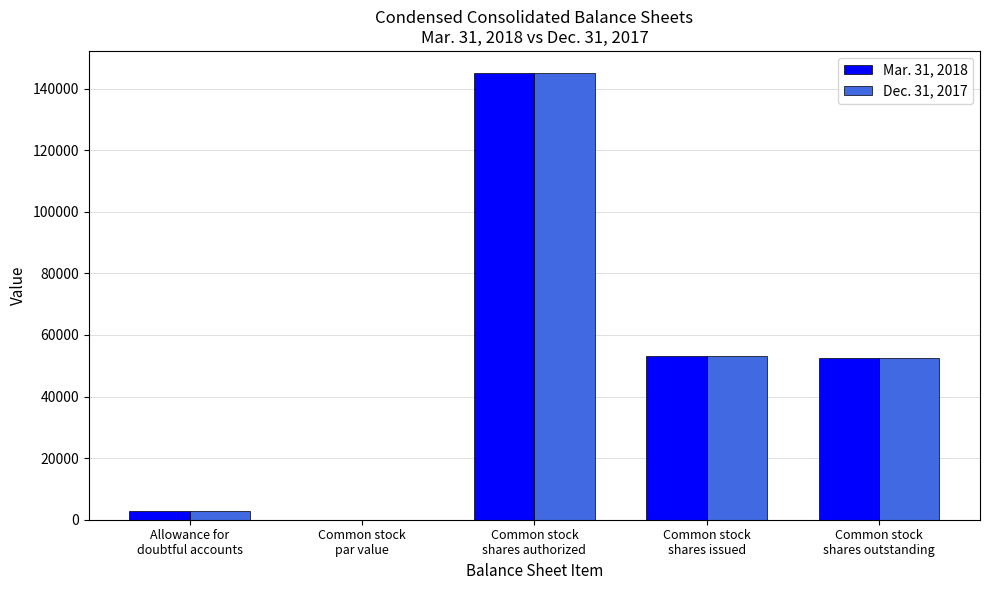

The Mar. 31, 2018 series shows 2842.0 at Allowance for
doubtful accounts. True or false?

True